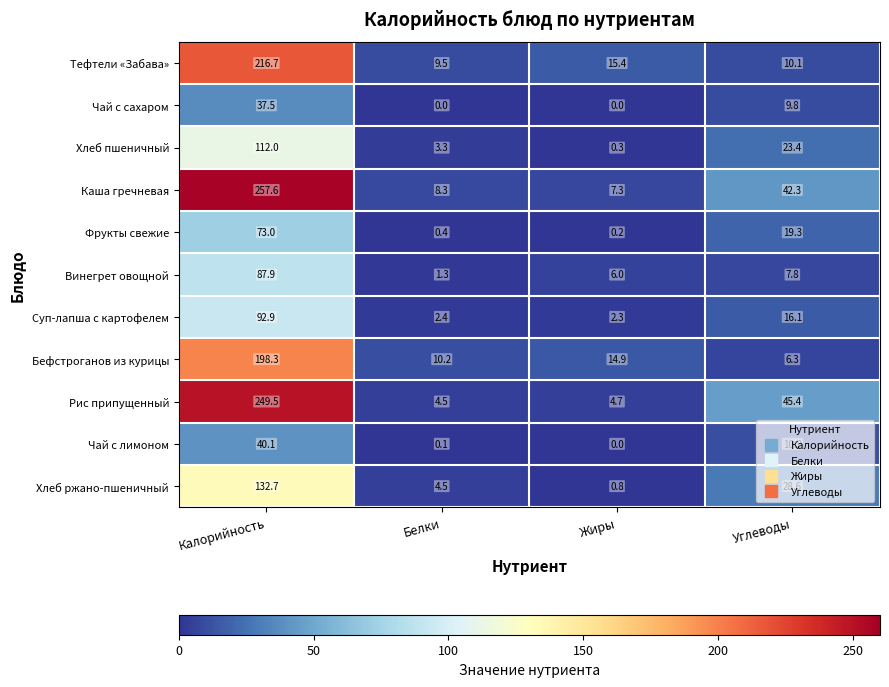

Between Жиры and Углеводы, which series saw the biggest shift?

Рис припущенный